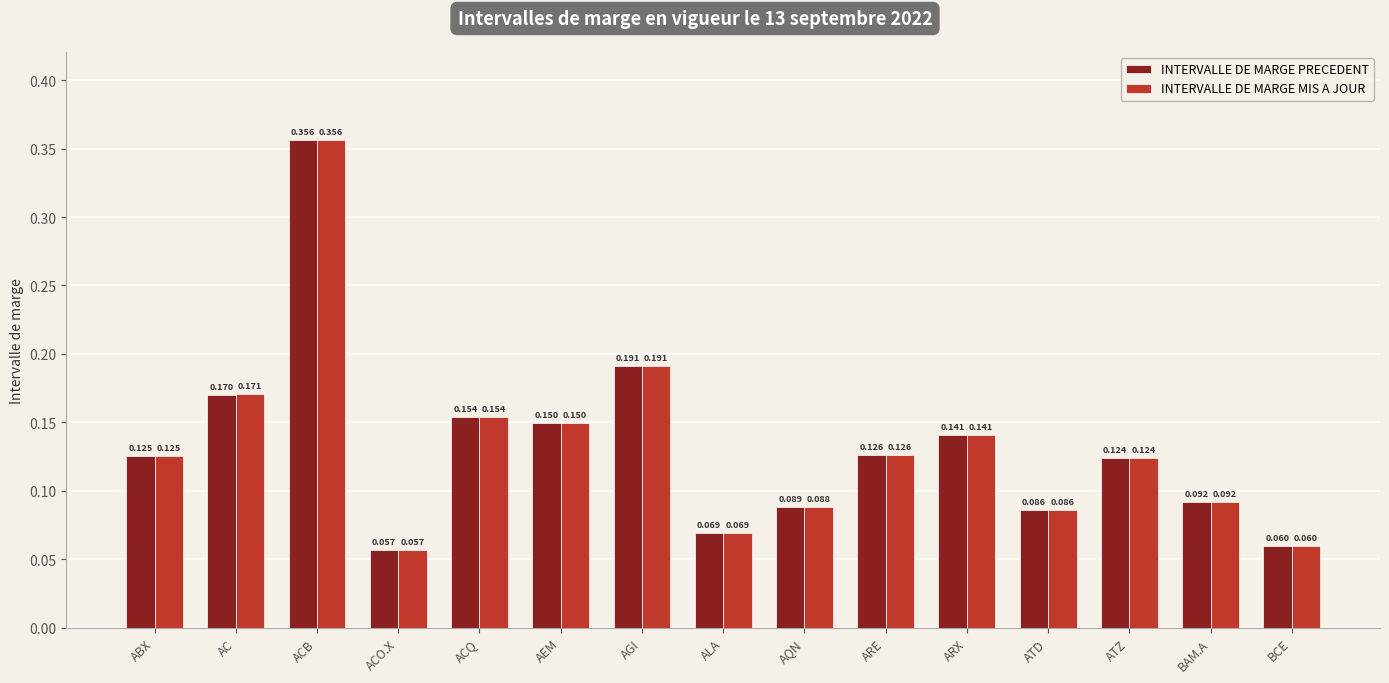

List the labels in order of INTERVALLE DE MARGE MIS A JOUR value, smallest first.

ACO.X, BCE, ALA, ATD, AQN, BAM.A, ATZ, ABX, ARE, ARX, AEM, ACQ, AC, AGI, ACB